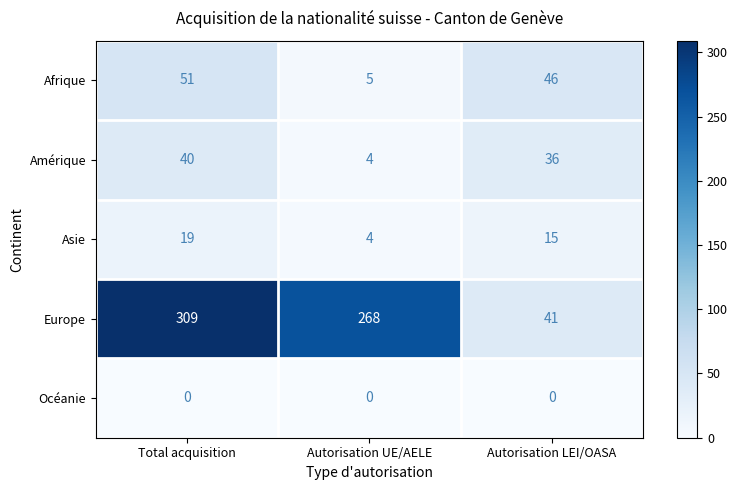

Reading right to left, transcribe all the data shown in this chart.

Afrique: 46	5	51
Amérique: 36	4	40
Asie: 15	4	19
Europe: 41	268	309
Océanie: 0	0	0